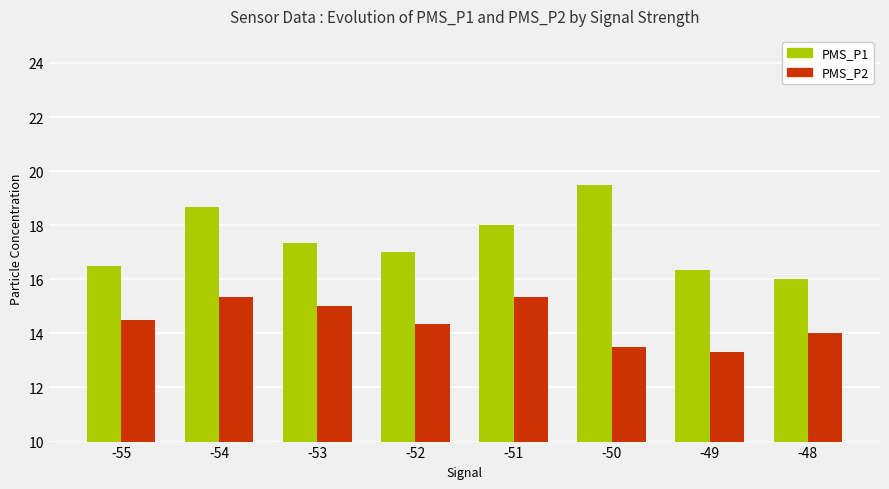

True or false: PMS_P2 has a value of 14.0 at -48.

True